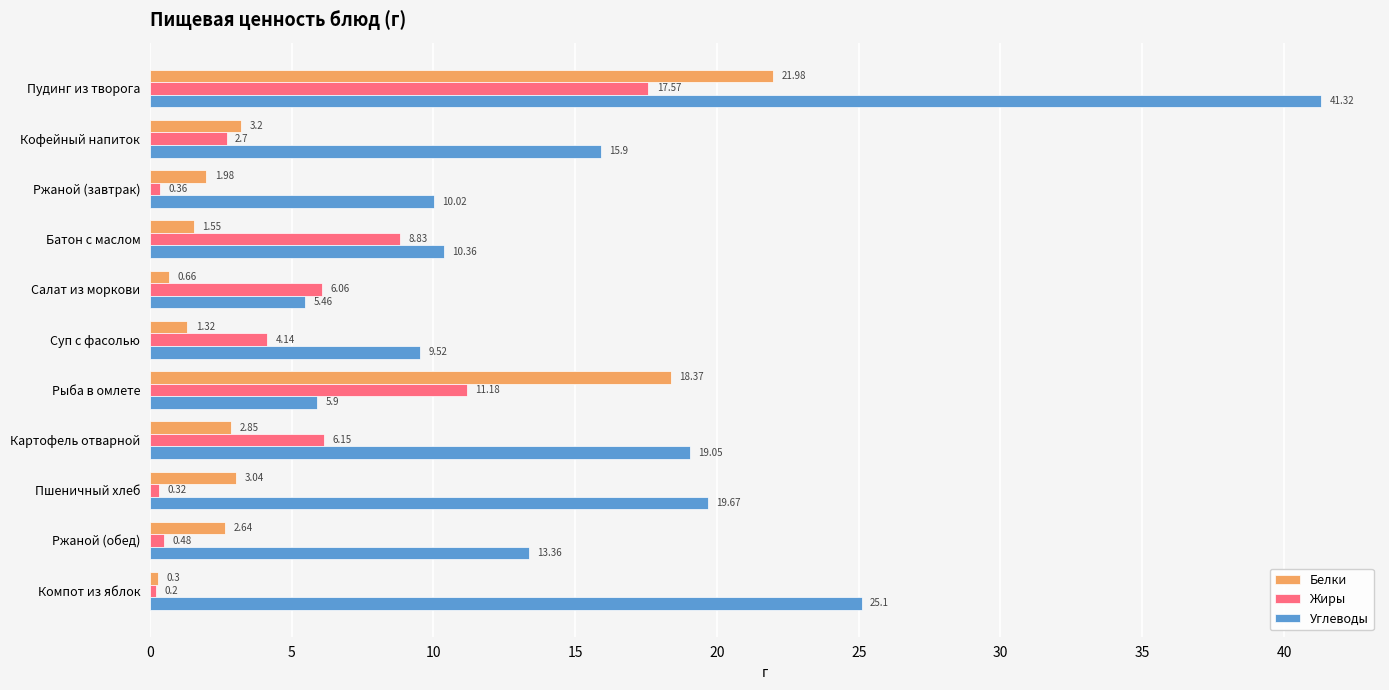

List the series in order of their peak value, highest first.

Углеводы, Белки, Жиры